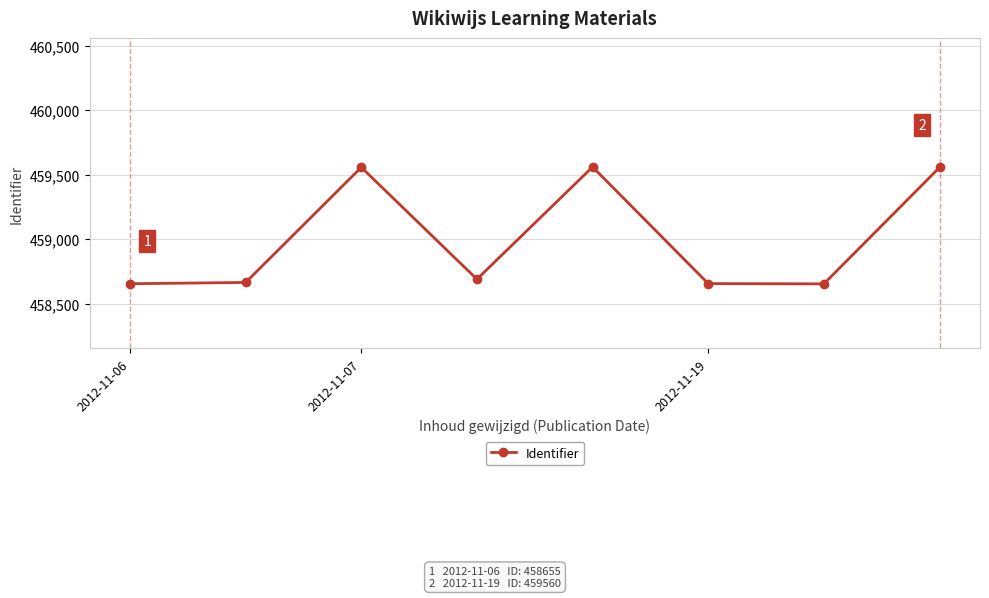

What is the value of the 1st point from the left?

458655